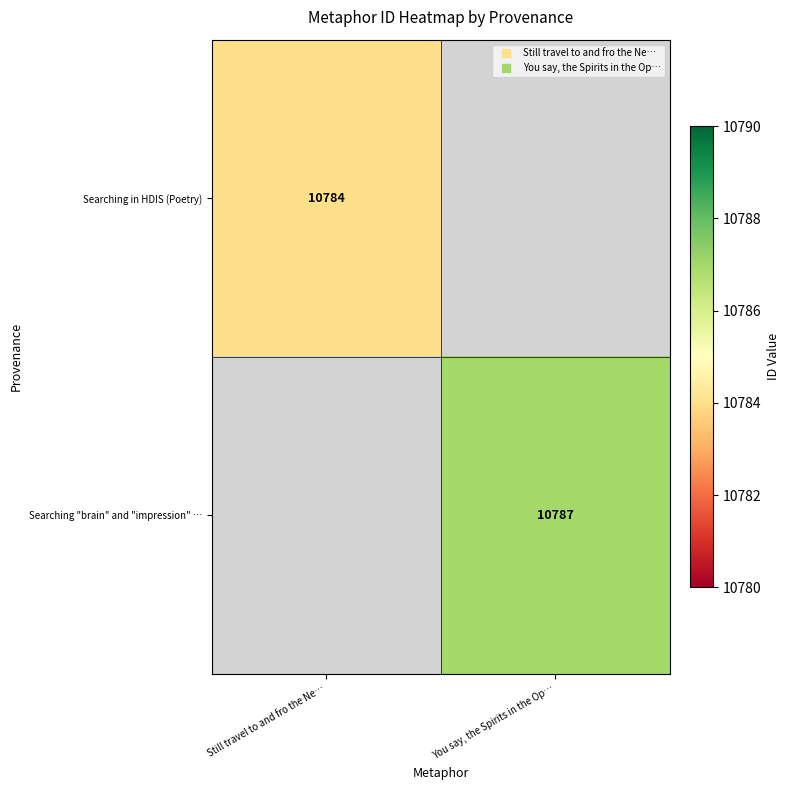

Between Still travel to and fro the Ne… and You say, the Spirits in the Op…, which is larger?

You say, the Spirits in the Op…